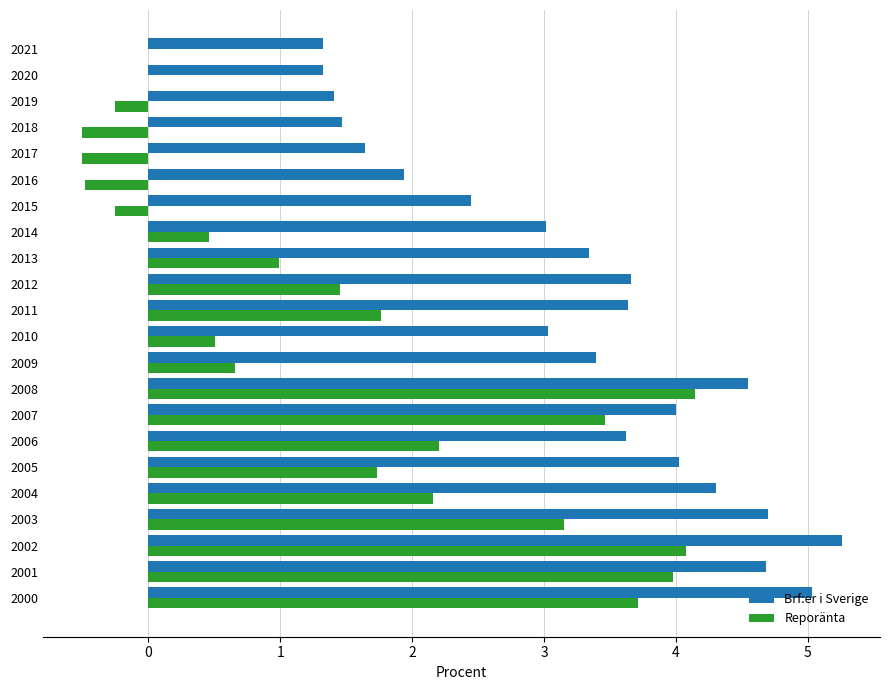

Count the number of data series in this chart.

2